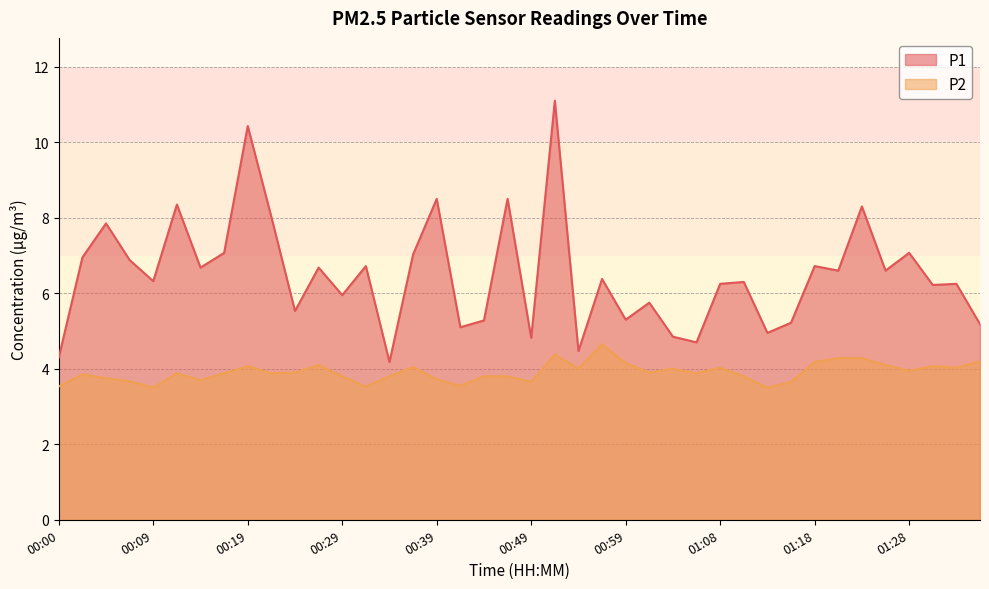

Is the value of P2 at 00:22 greater than the value of P1 at 00:27?

No